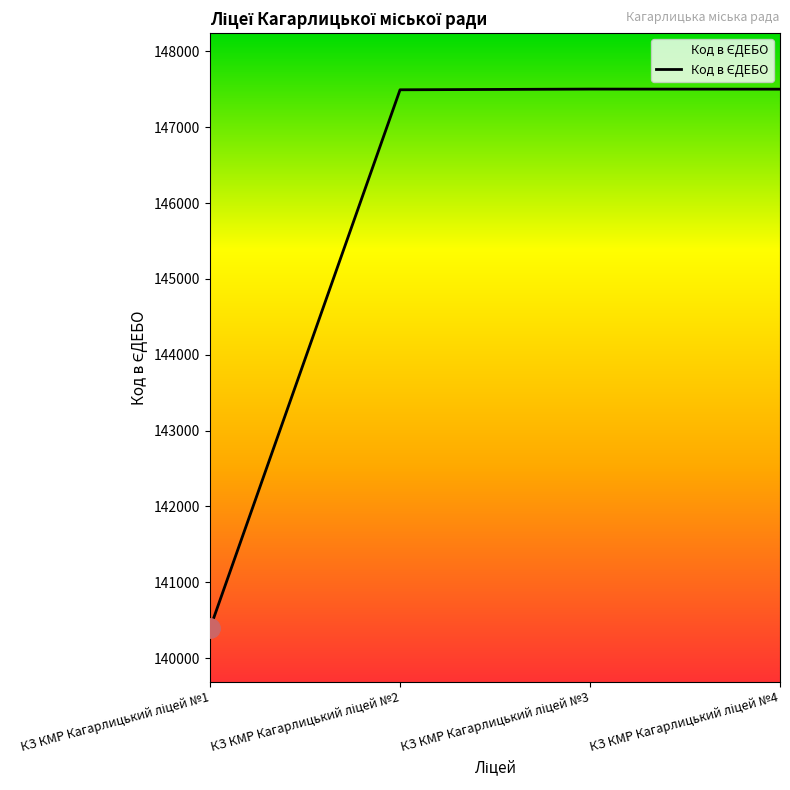

What is the sum of all values?

582889